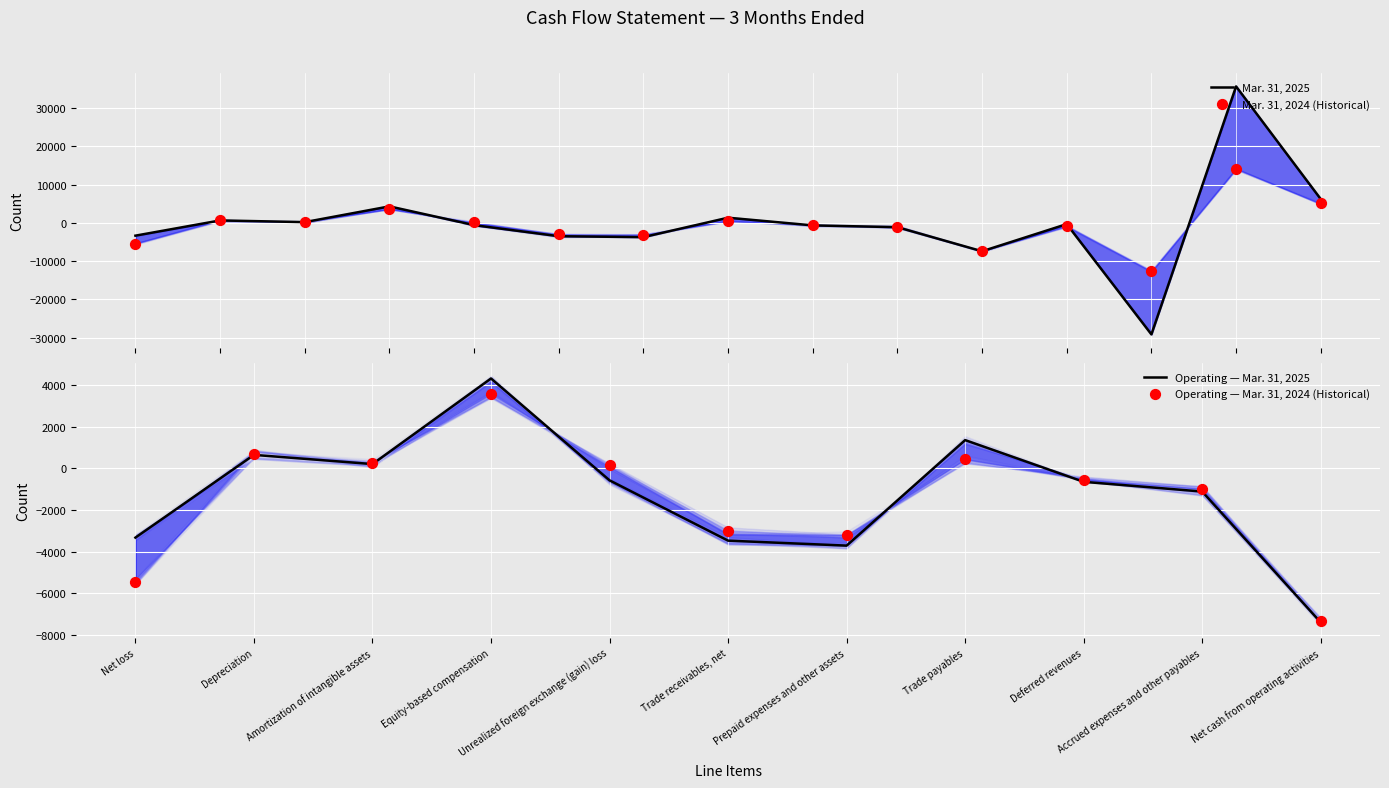

What is the total value across all series at Equity-based compensation?

7894